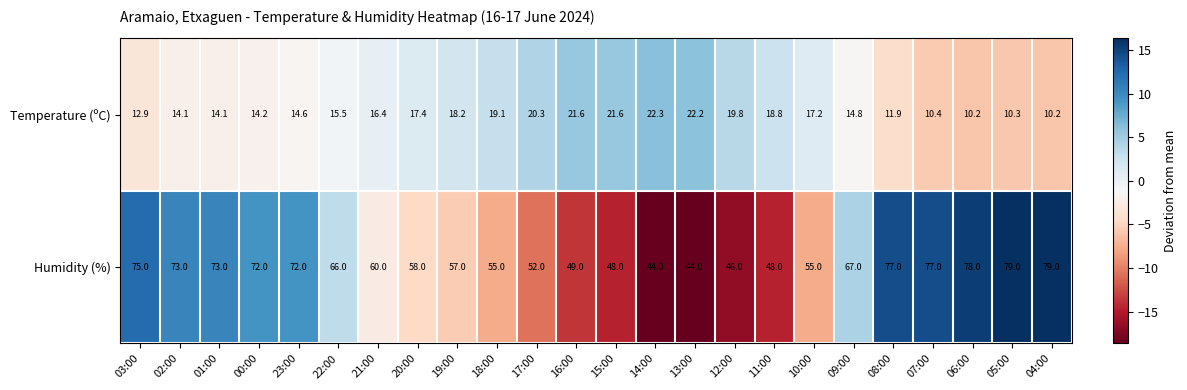

What is the difference between the highest and lowest values at 00:00?

57.8